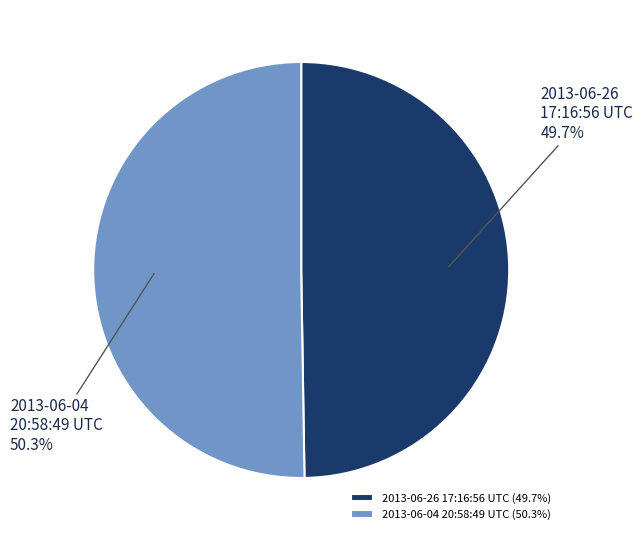

True or false: 2013-06-26 17:16:56 UTC accounts for 50% of the total.

True